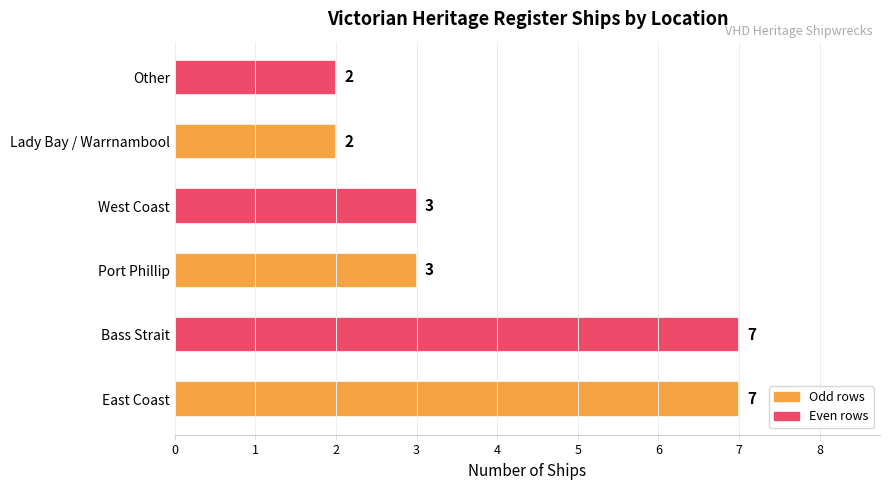

True or false: the data shows 11 at East Coast.

False